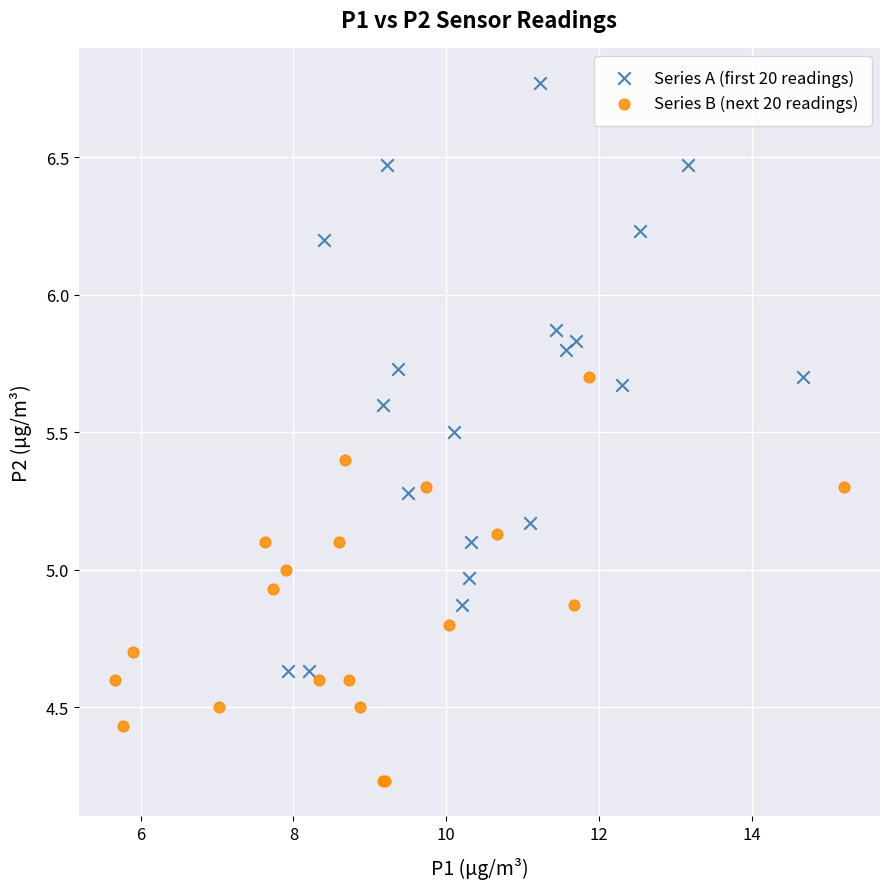

Which series has the largest Y range (max minus min)?

Series A (first 20 readings)